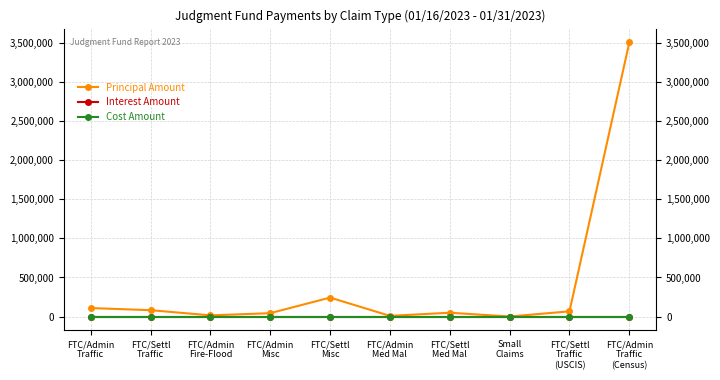

What is the spread (max minus min) of values at Small
Claims?

1253.8